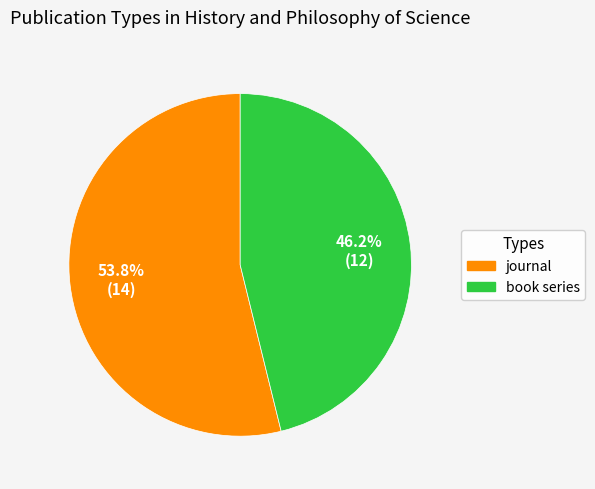

Is it true that journal is 63% of the pie?

False